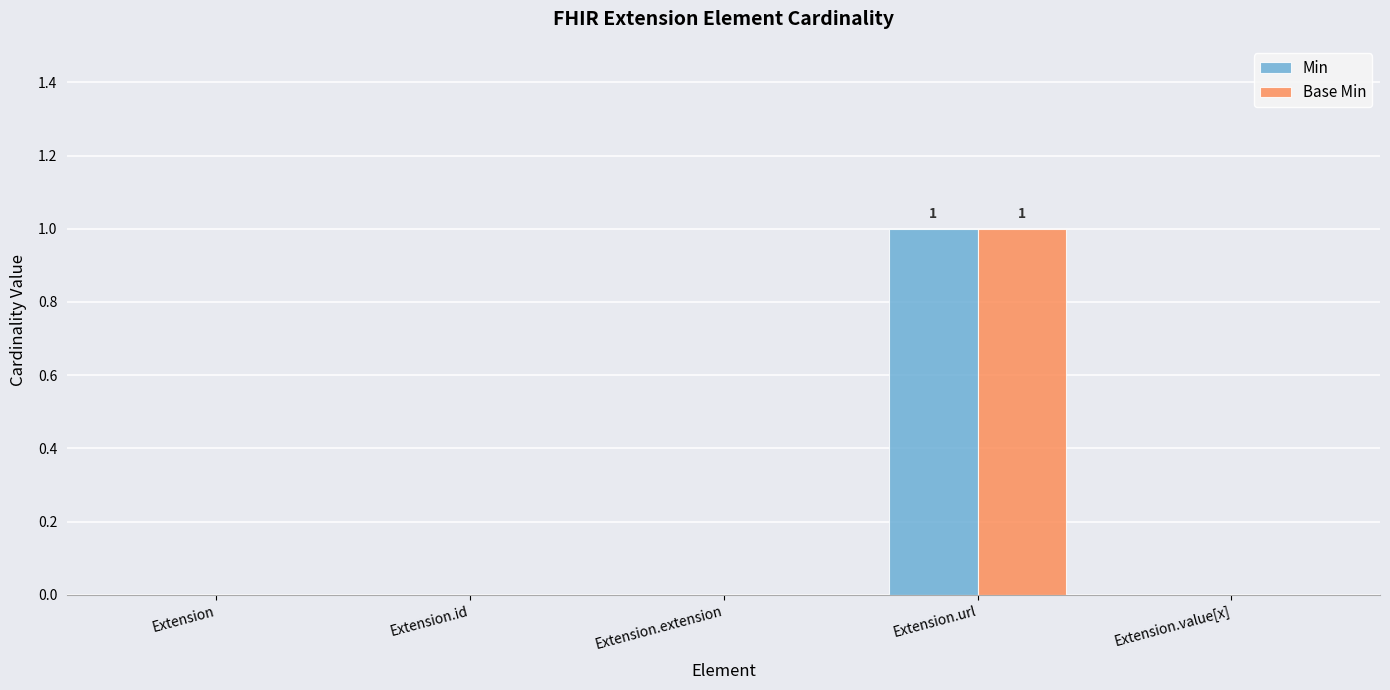

Count the number of categories in the chart.

5